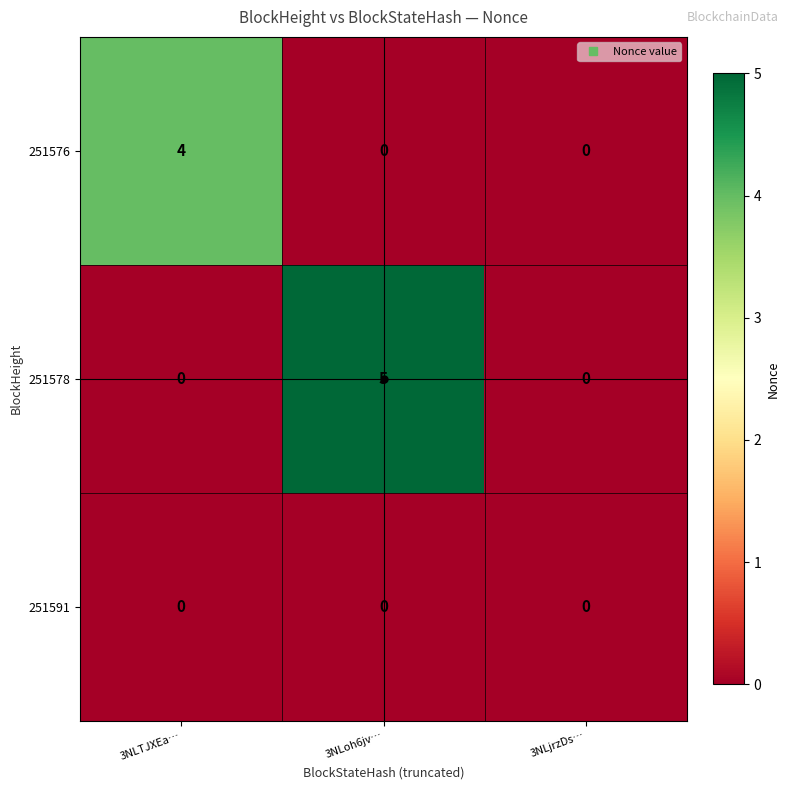

Rank the series by their average value, from lowest to highest.

251591, 251576, 251578